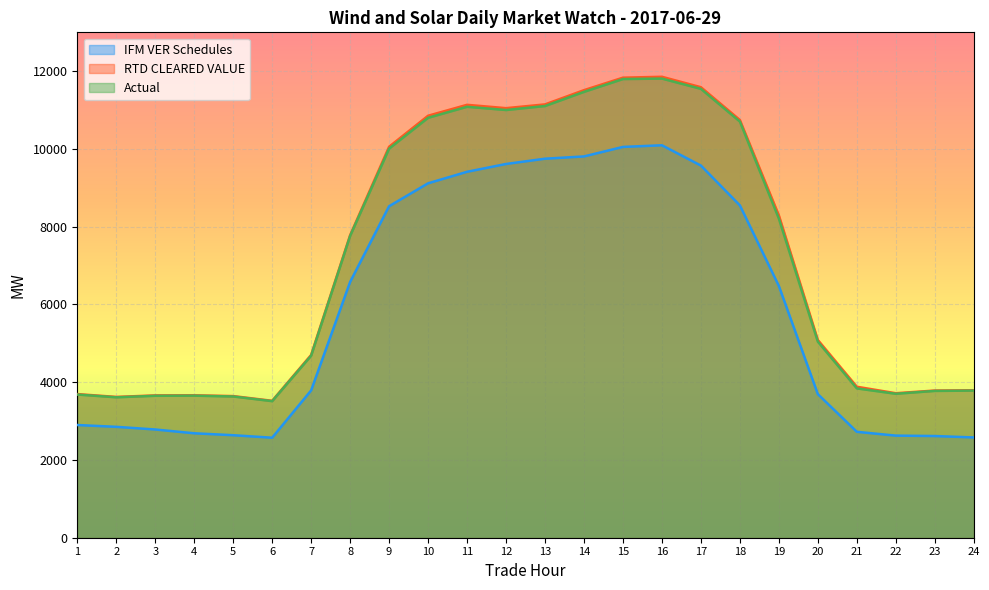

How many data points in Actual are less than 7763?

12